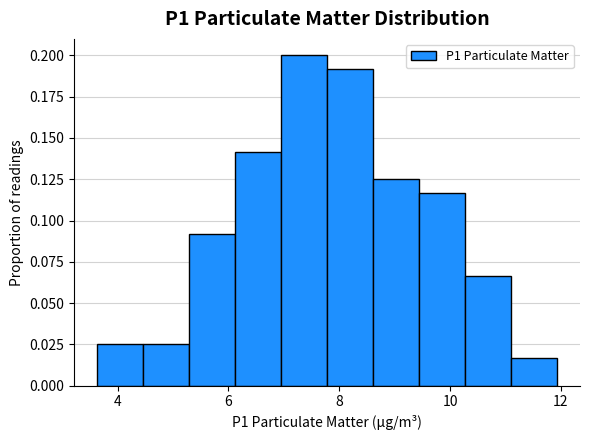

Which range on the x-axis has the tallest bar?

7.0 to 7.8